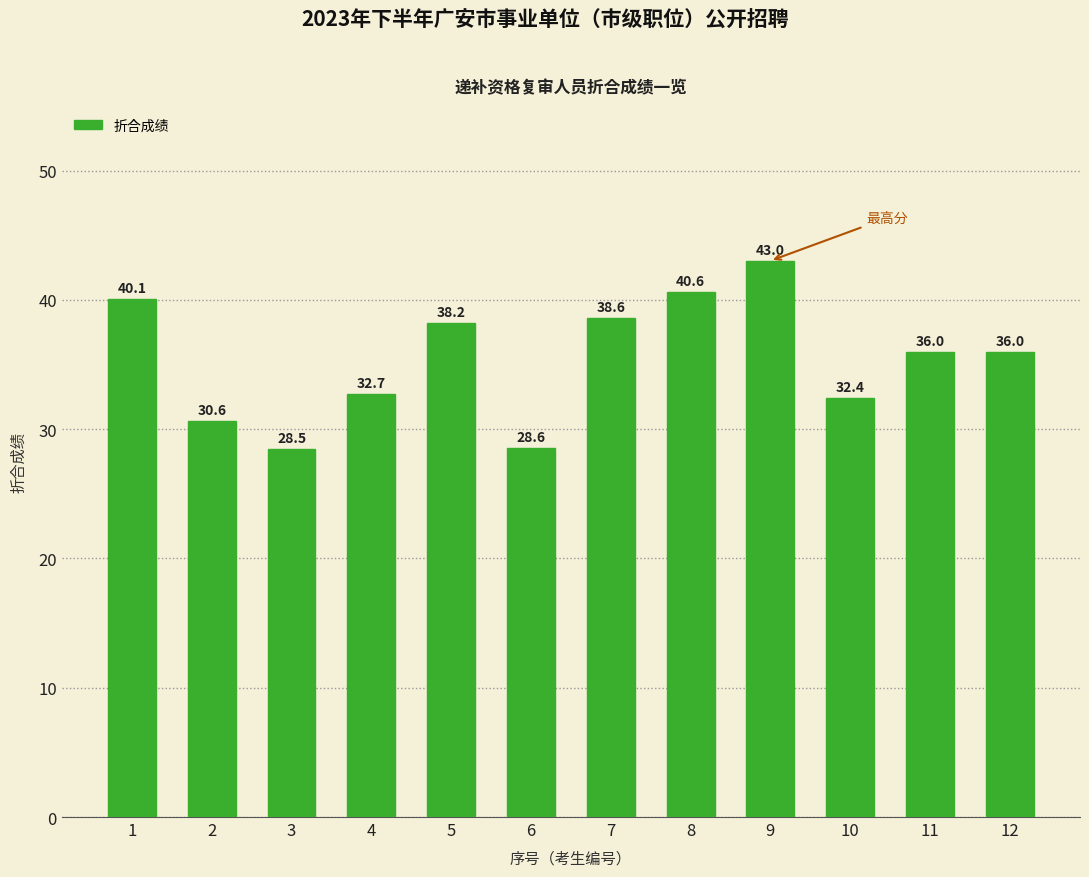

What value does the data have at 11?

36.0